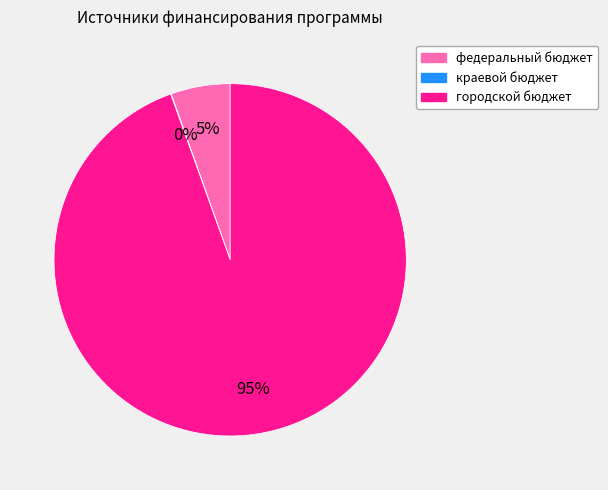

To the nearest percent, what is the average slice percentage?

33%